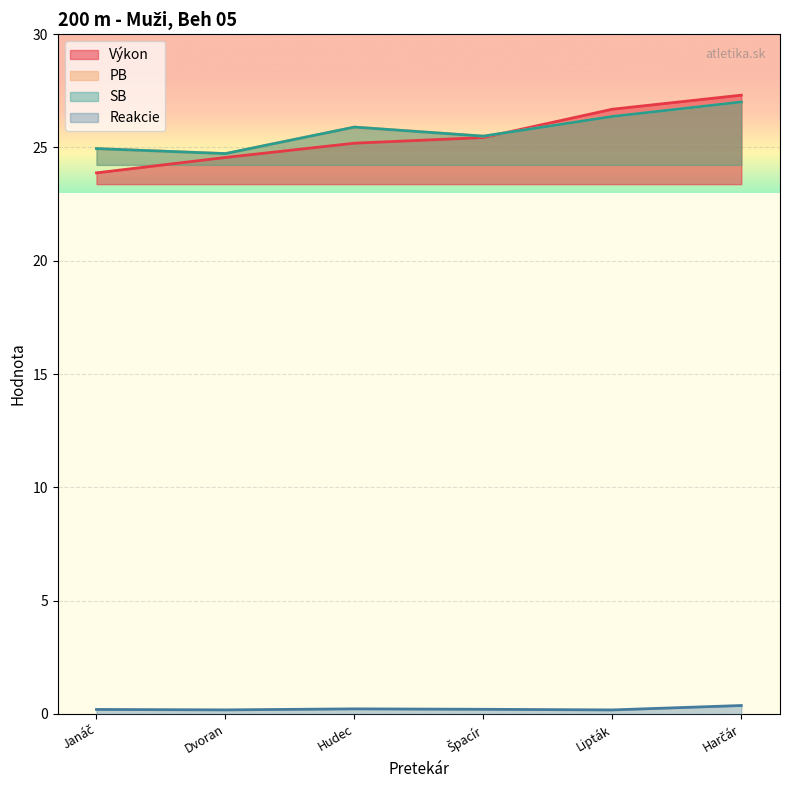

What are all the series names shown in the legend?

Výkon, Reakcie, PB, SB